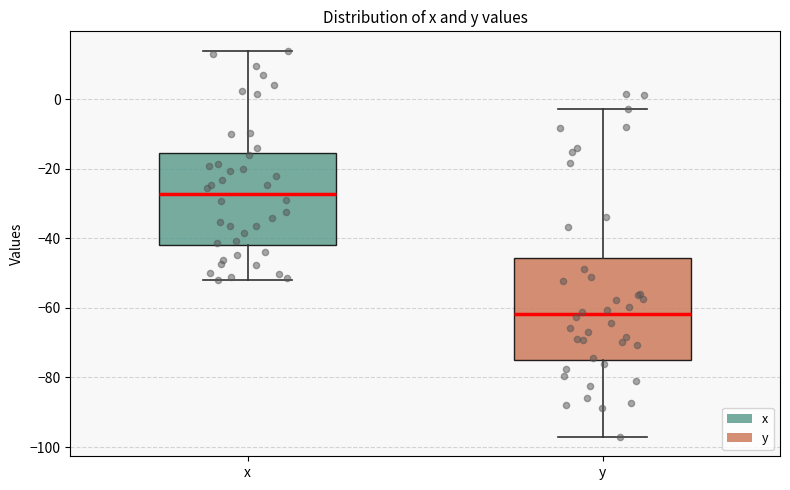

Reading left to right, transcribe this box plot: for each box, give where its median line is, the range the box spans, and where its two whiskers end, as read against the y-axis. The values are not printed on the chart, so give them approximately, as read against the axis.

x: median -28, box -42 to -16, whiskers -52 to 14
y: median -62, box -74 to -46, whiskers -98 to -2